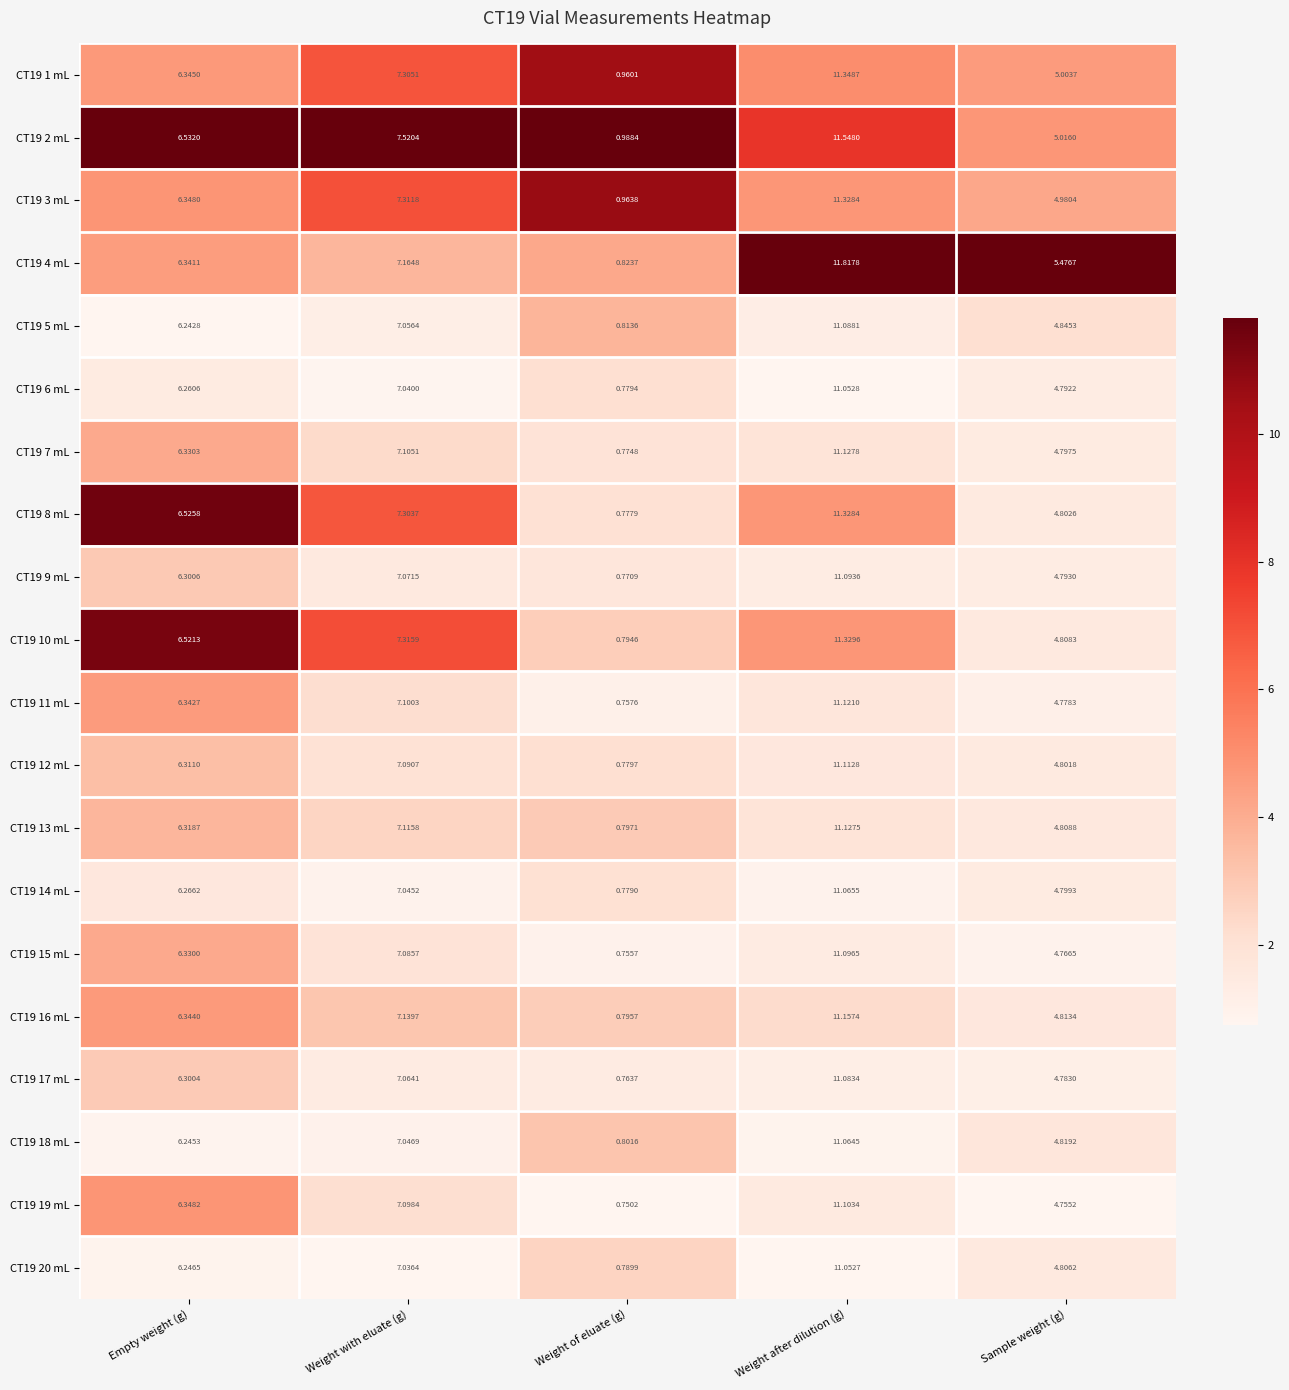

Which category has the lowest value in the CT19 19 mL series?

Weight of eluate (g)